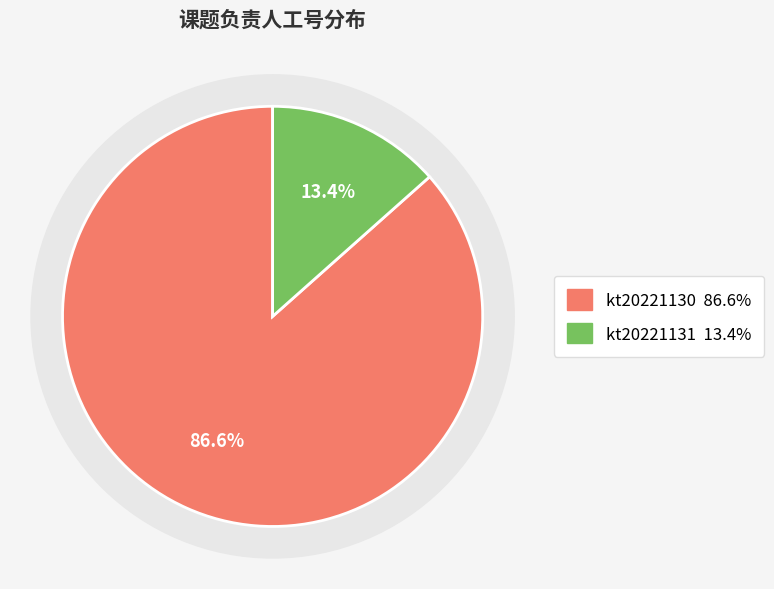

To the nearest percent, what is the difference between the kt20221131 and kt20221130 slice percentages?

73%